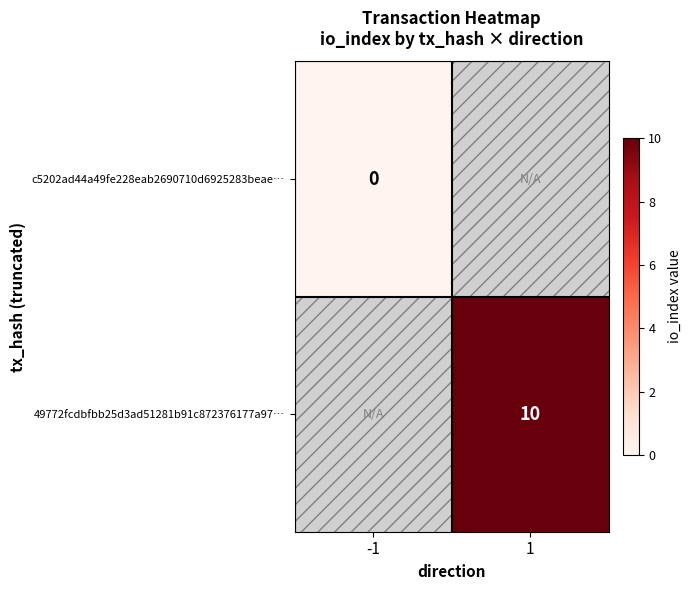

The value of 49772fcdbfbb25d3ad51281b91c872376177a97… at 1 is 15. True or false?

False